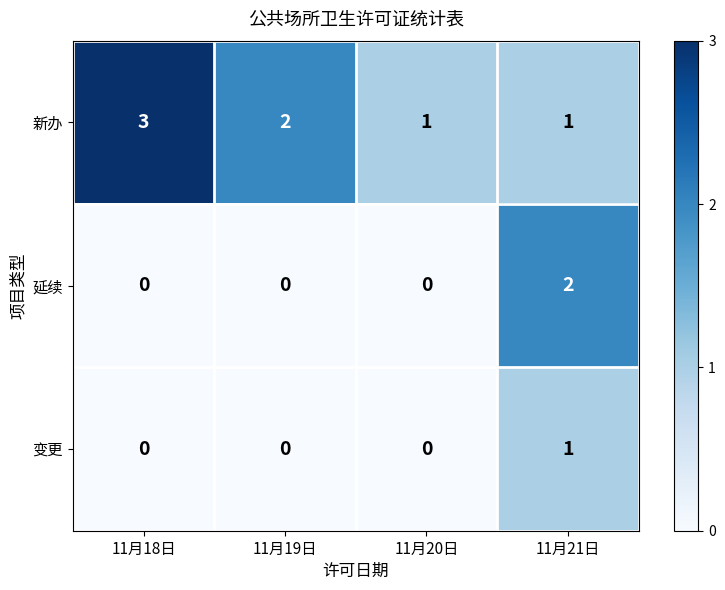

Rank the series by their average value, from highest to lowest.

新办, 延续, 变更